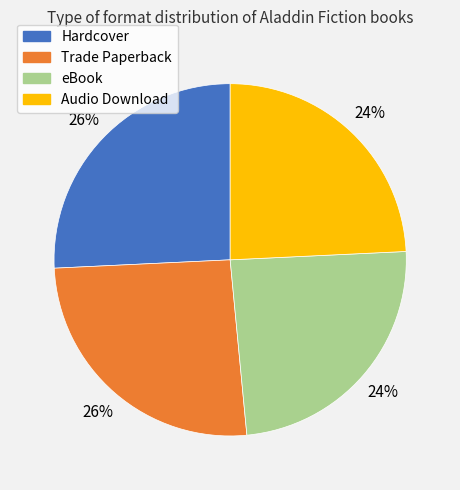

True or false: Audio Download accounts for 32% of the total.

False